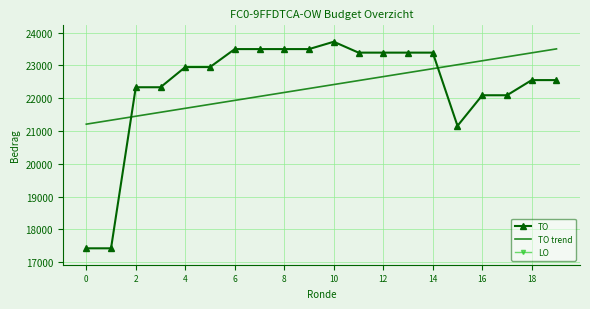

Reading left to right, extract all data points from this chart.

TO: 17425.0	17425.0	22334.0	22334.0	22949.0	22949.0	23497.0	23497.0	23497.0	23497.0	23721.0	23389.0	23389.0	23389.0	23389.0	21157.0	22090.0	22090.0	22552.0	22552.0
TO trend: 21209.0	21329.8	21450.5	21571.3	21692.0	21812.7	21933.5	22054.2	22175.0	22295.7	22416.5	22537.2	22658.0	22778.7	22899.5	23020.2	23140.9	23261.7	23382.4	23503.2
LO: 0.0	0.0	0.0	0.0	0.0	0.0	0.0	0.0	0.0	0.0	0.0	0.0	0.0	0.0	0.0	0.0	0.0	0.0	0.0	0.0